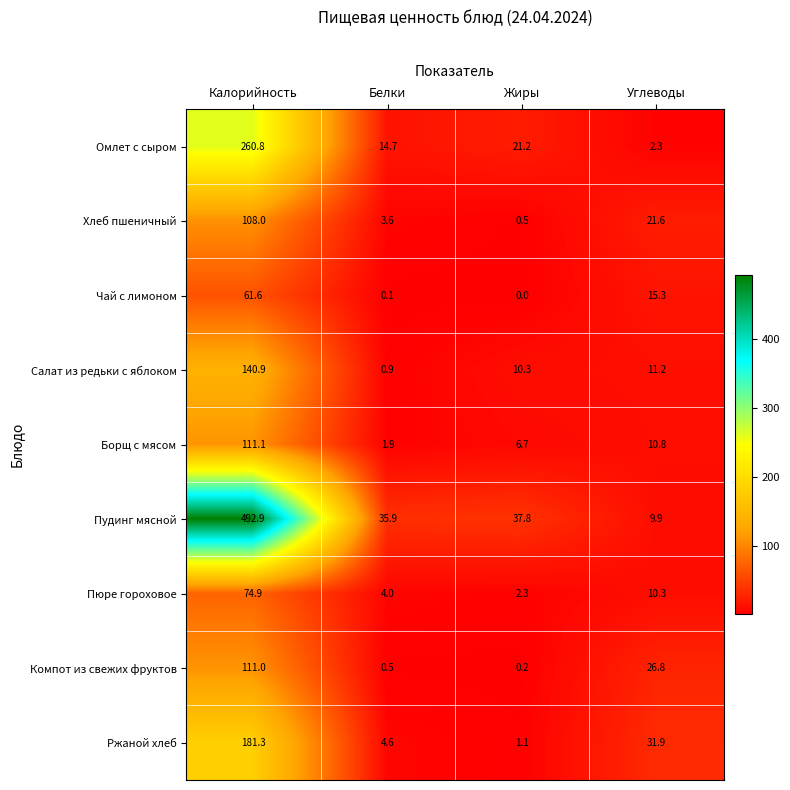

At which category is the sum across all series the highest?

Калорийность